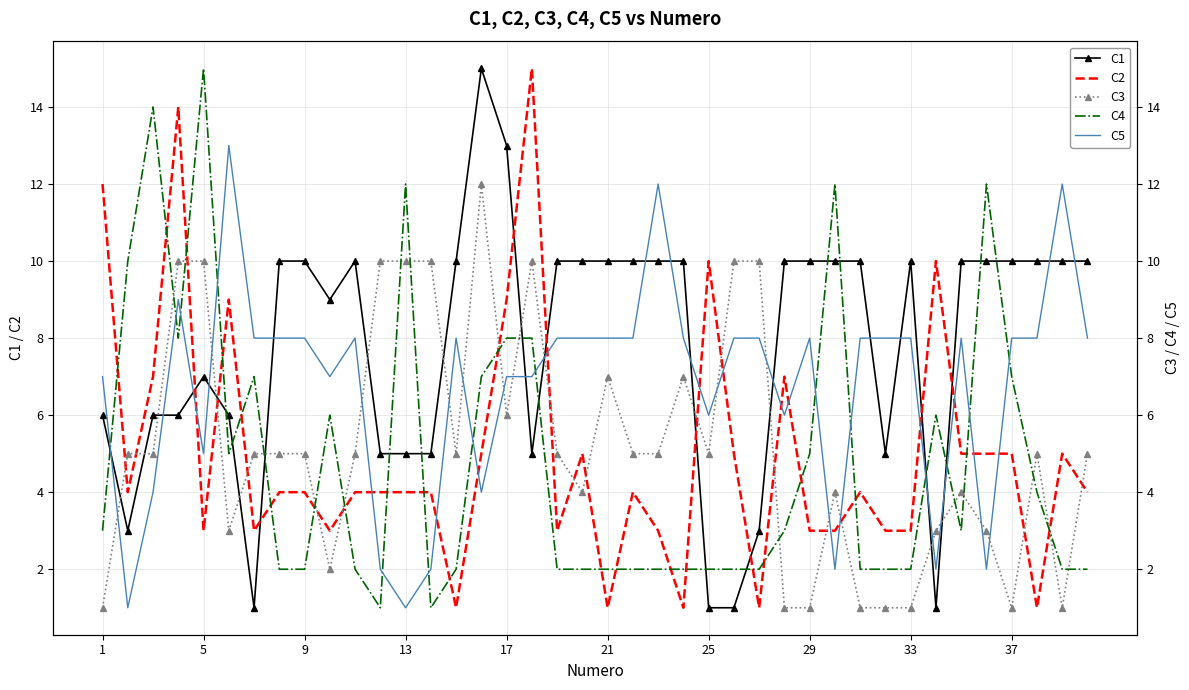

True or false: C2 has a value of 5 at 33.

False